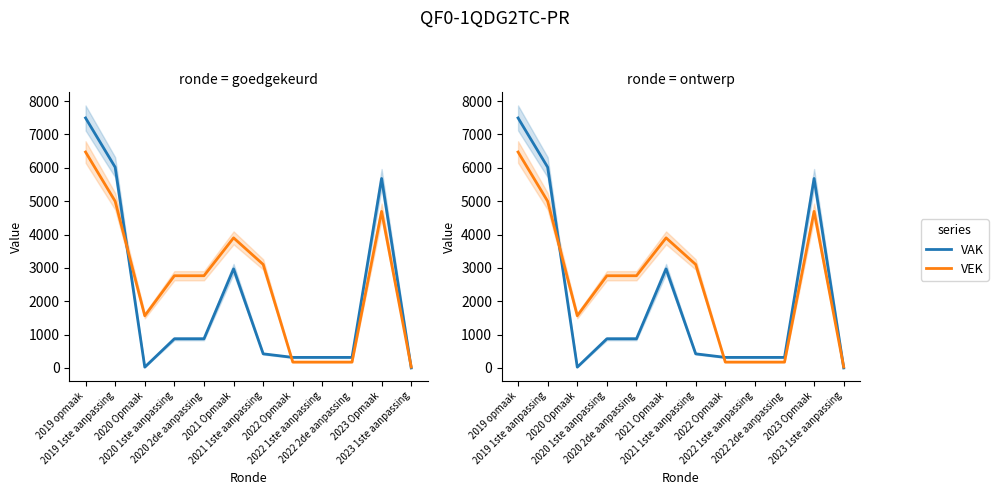

At how many categories does at least one series exceed 4688?

3